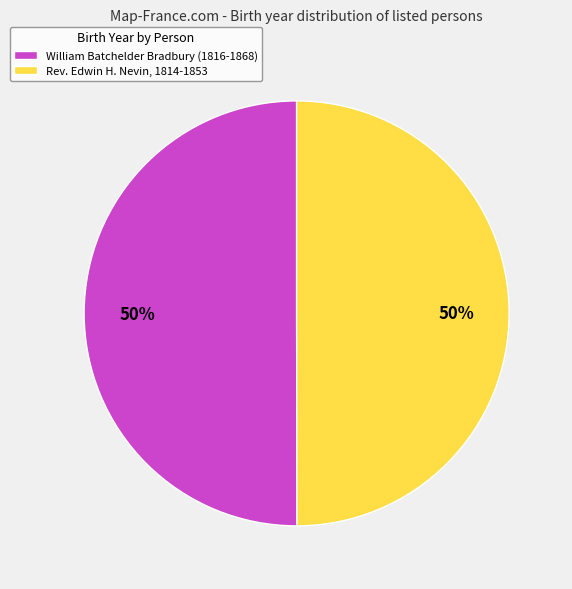

To the nearest percent, what percentage of the pie is William Batchelder Bradbury (1816-1868)?

50%